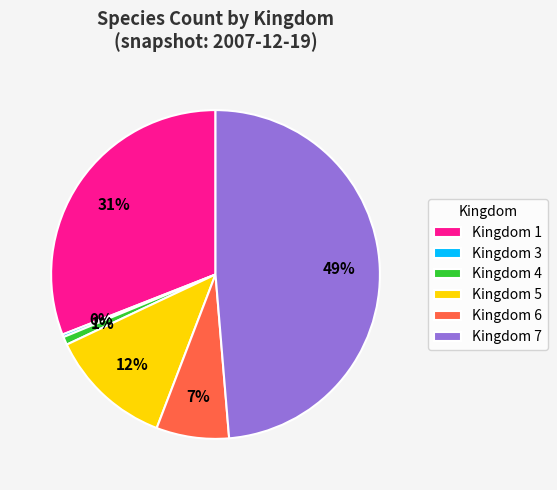

To the nearest percent, what is the average slice percentage?

17%